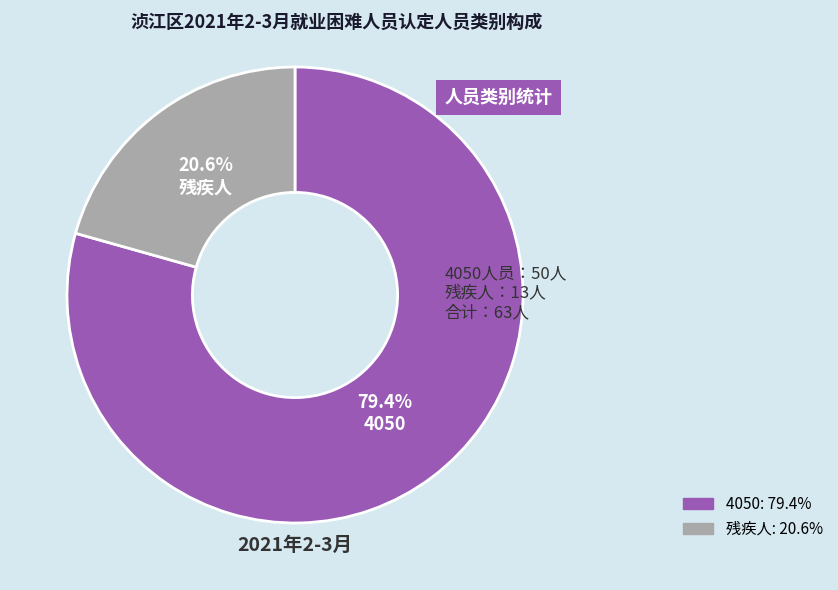

Which has a higher value, 残疾人 or 4050?

4050